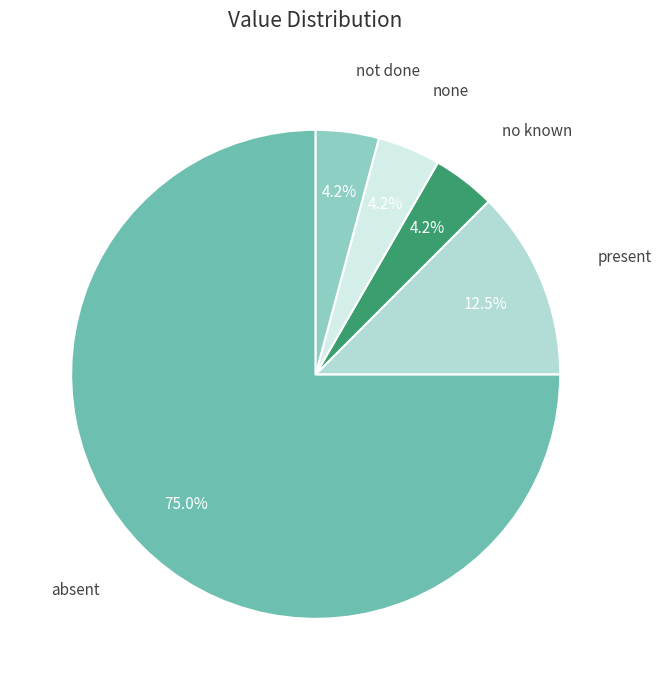

Does any single category account for the majority?

Yes